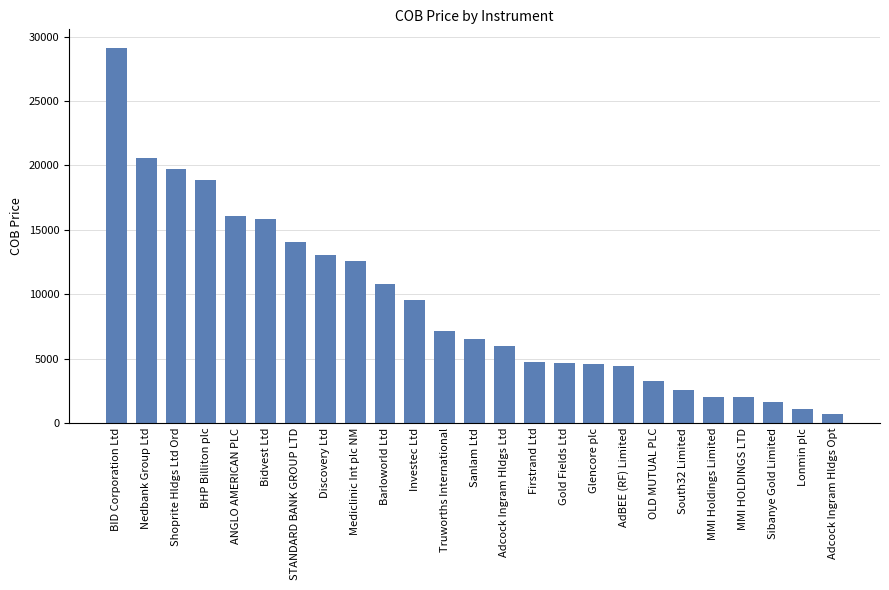

Read the value at MMI Holdings Limited, to the nearest 50.

2000